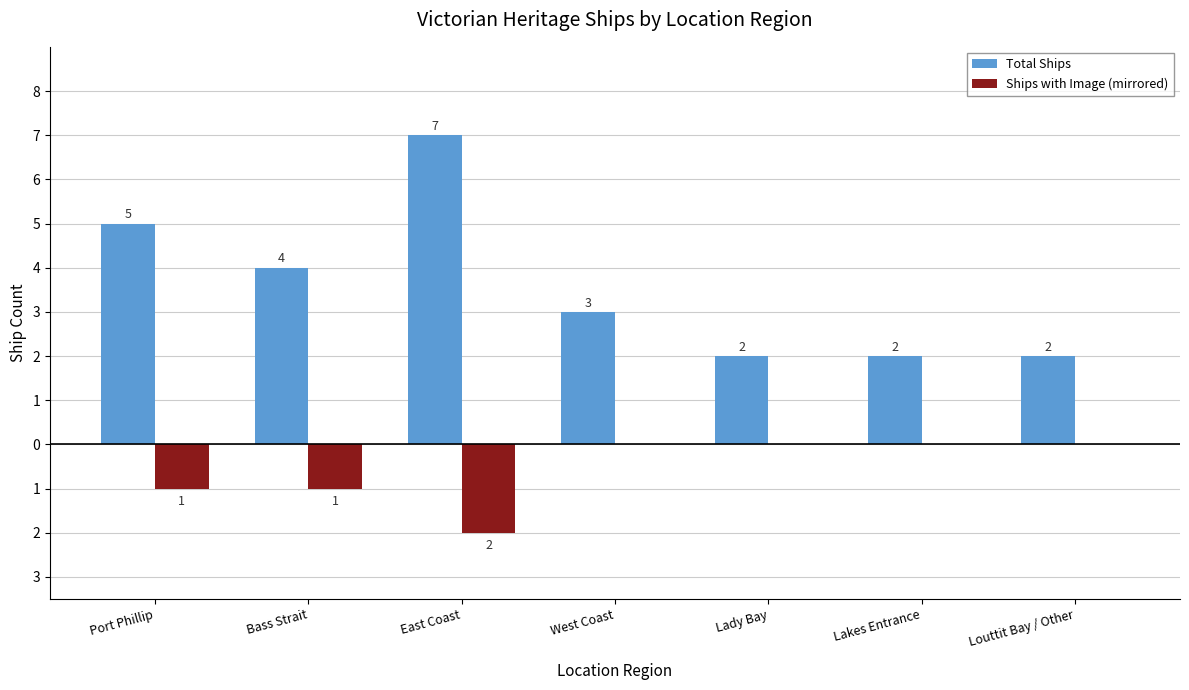

Which label corresponds to the largest value in the chart?

East Coast